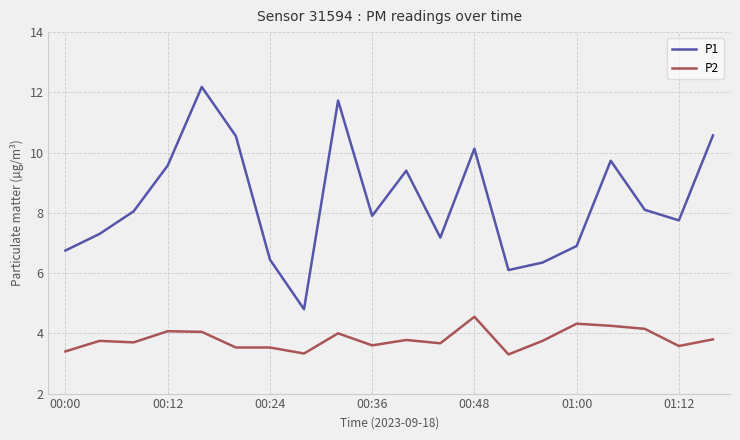

What is the maximum value shown in the chart?

12.2